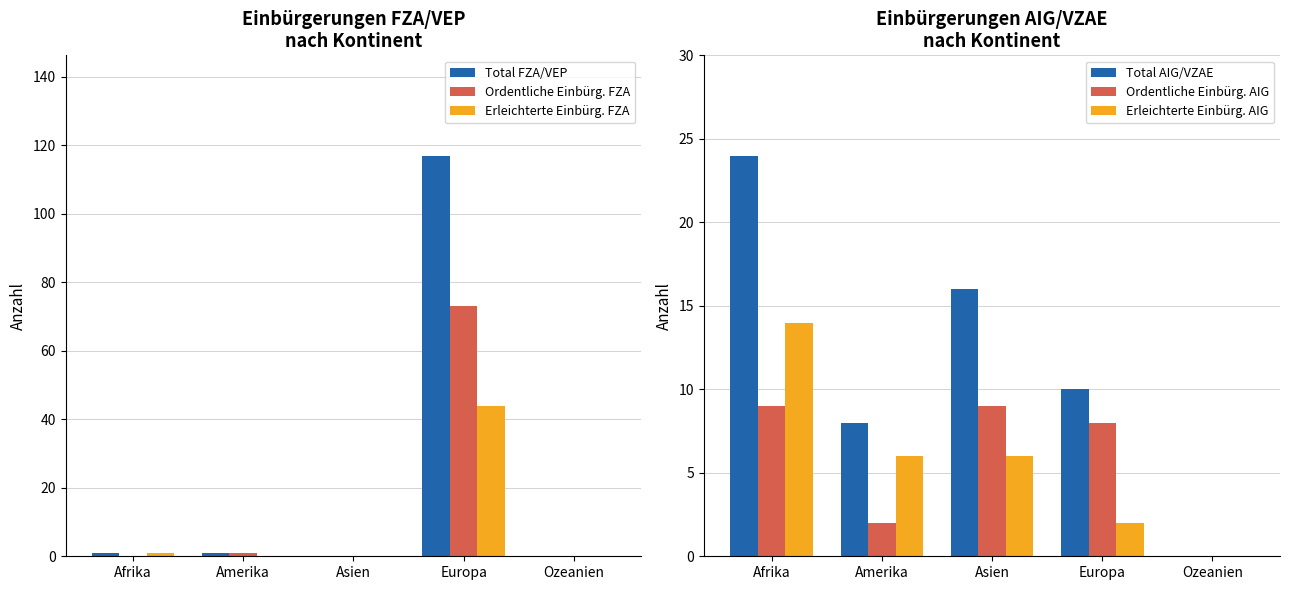

Rank the categories by Erleichterte Einbürg. FZA value from highest to lowest.

Europa, Afrika, Amerika, Asien, Ozeanien